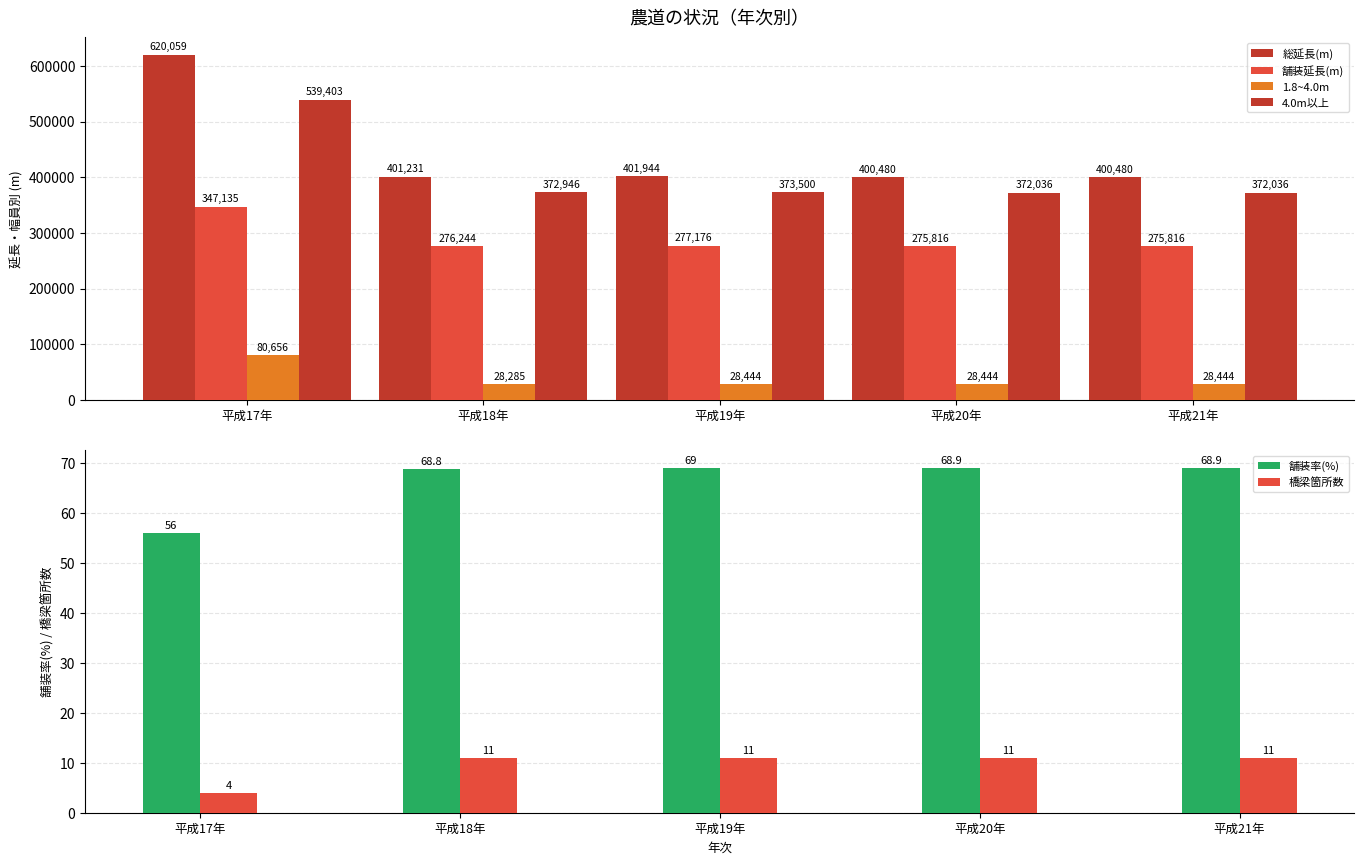

Is it true that 1.8~4.0m equals 15328.3 at 平成18年?

False